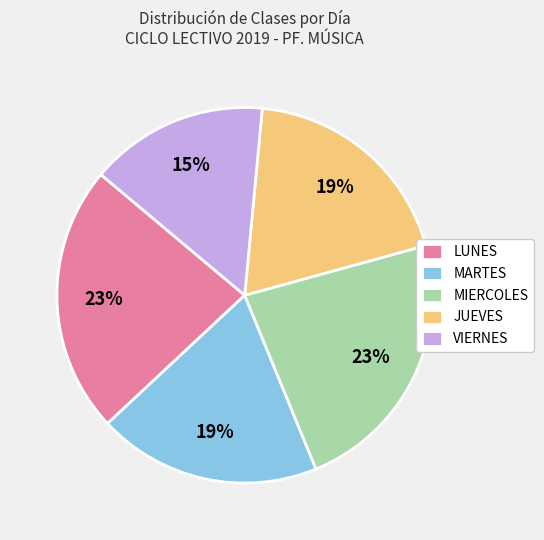

The VIERNES slice represents 15% of the pie. True or false?

True